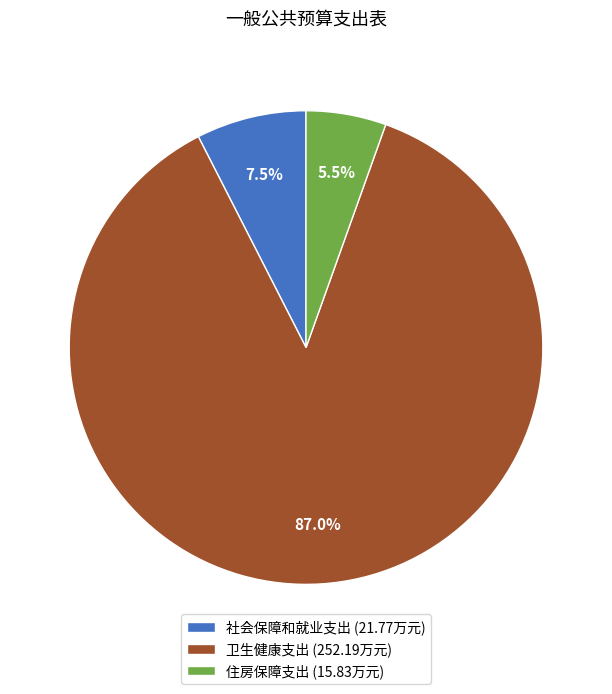

To the nearest percent, what is the average slice percentage?

33%